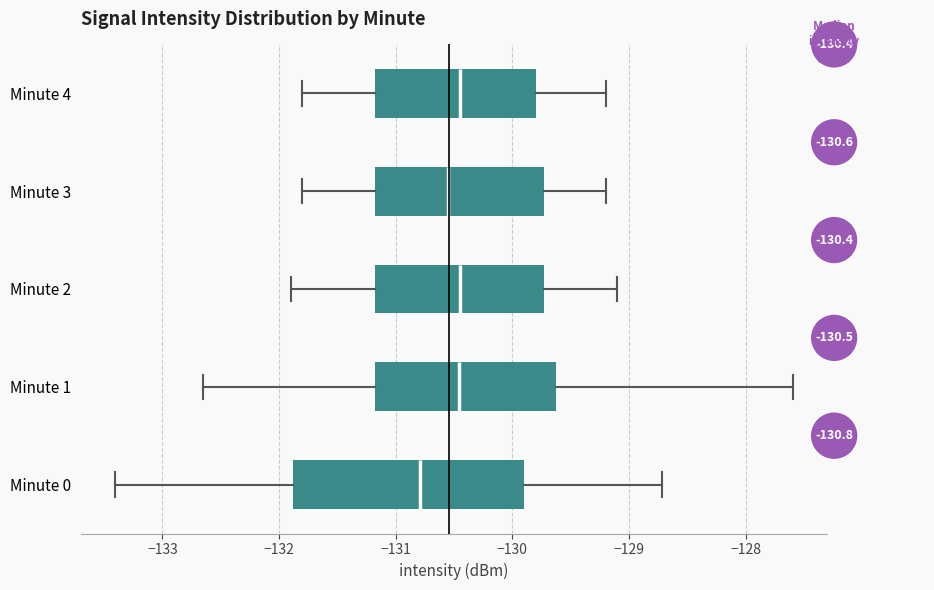

Which box is the widest, from its left edge to its right edge?

Minute 0